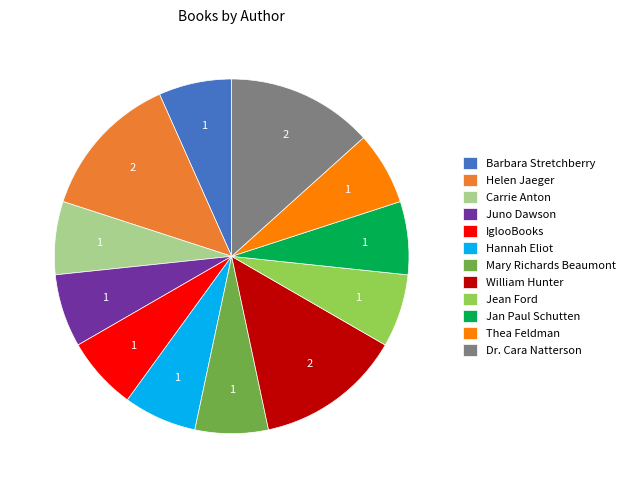

Is Thea Feldman the majority of the pie?

No